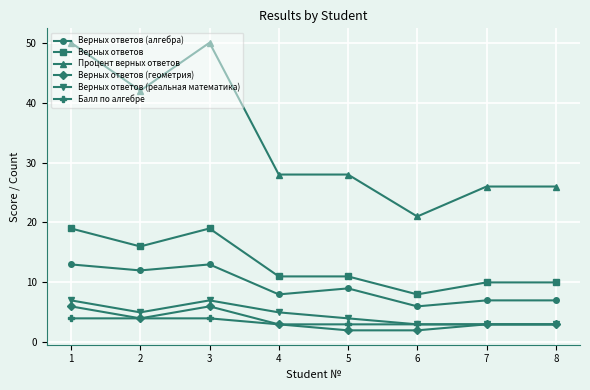

Between 2 and 8, which series saw the biggest shift?

Процент верных ответов